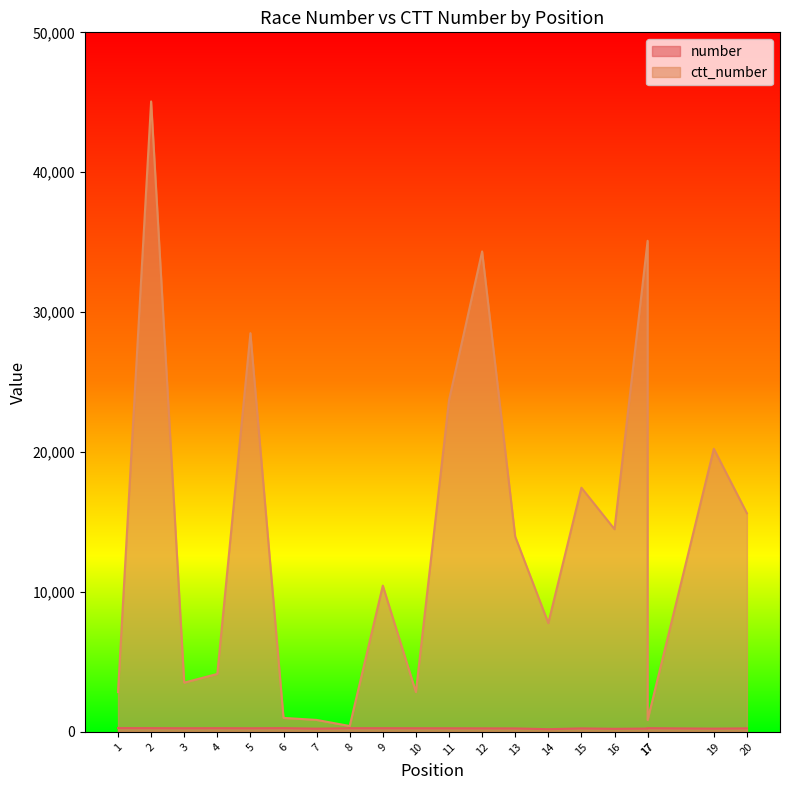

What is the sum of all number values?

5042